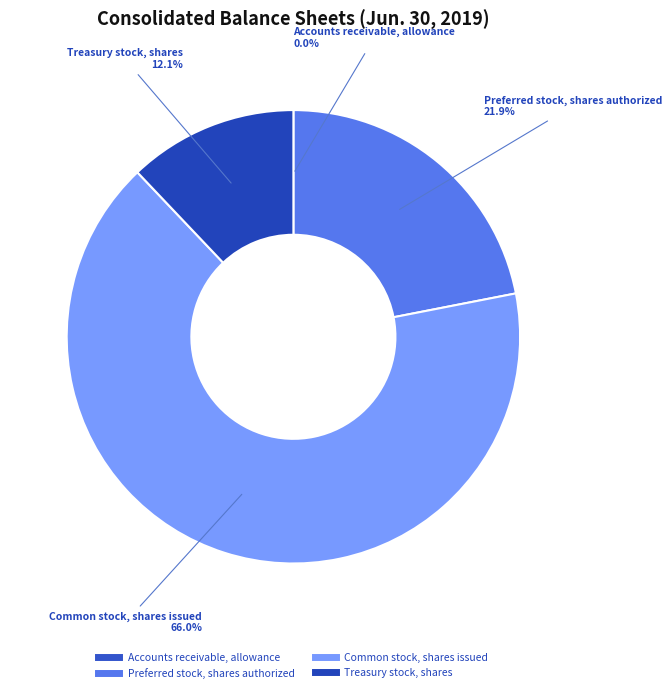

To the nearest percent, what is the combined percentage of Common stock, shares issued and Treasury stock, shares?

78%